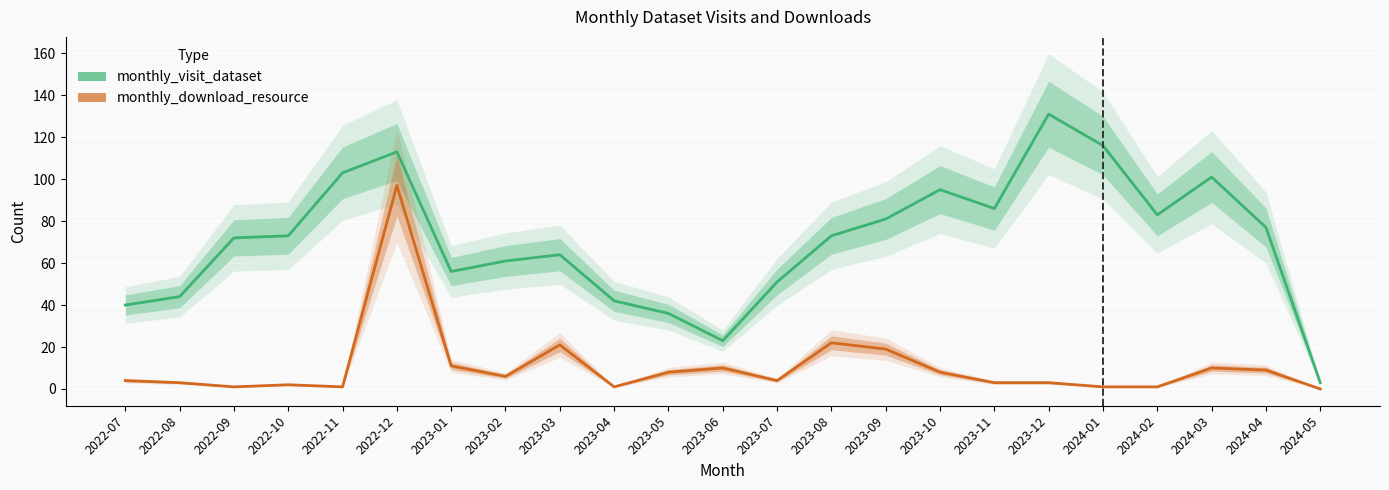

Where is the first local maximum for monthly_download_resource?

2022-10